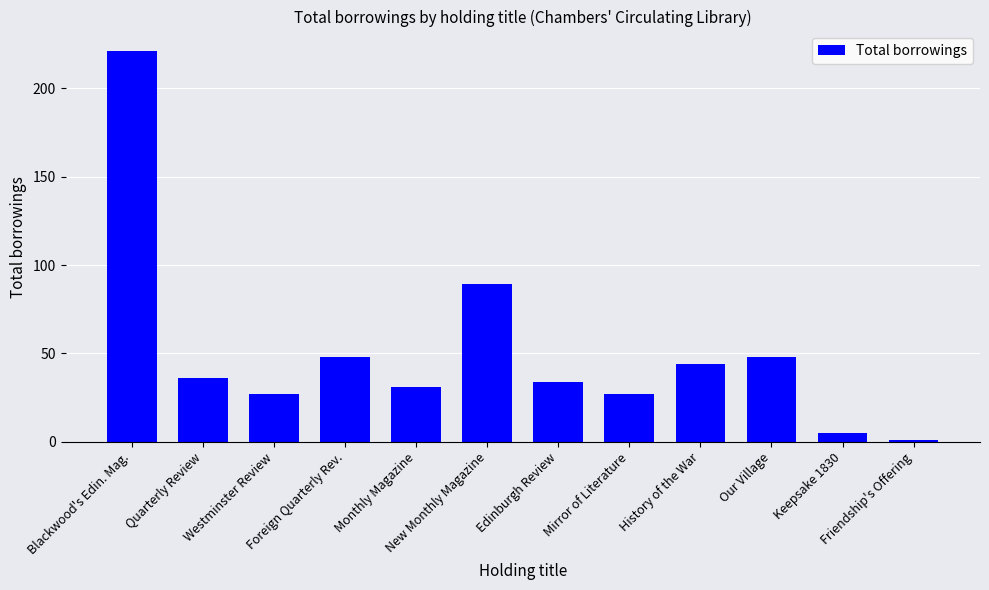

What is the label of the 7th bar from the left?

Edinburgh Review